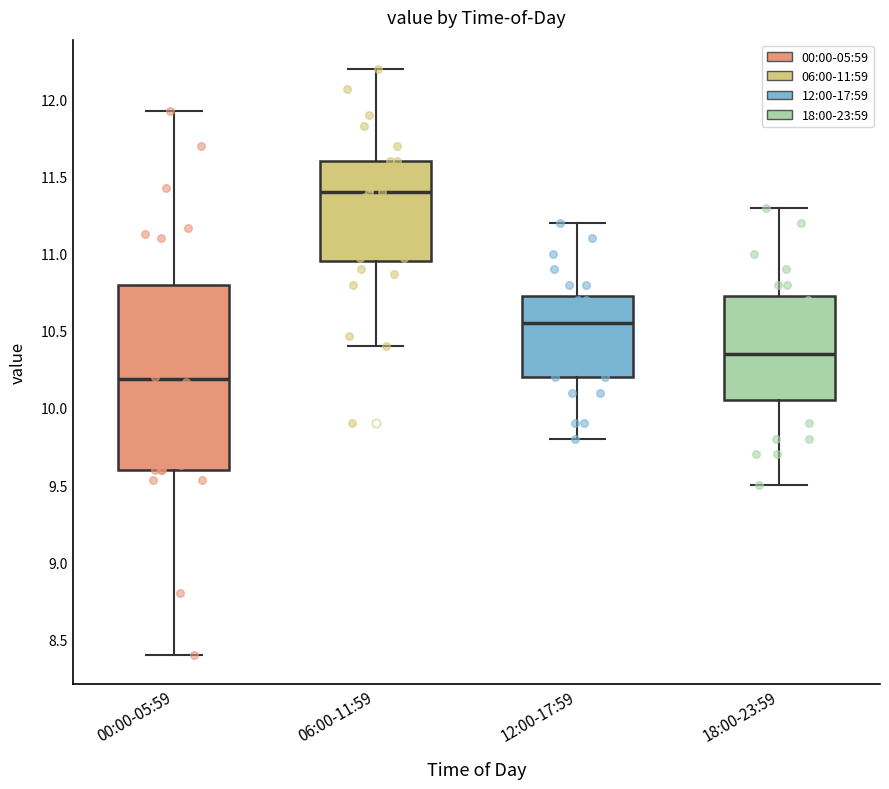

Reading left to right, transcribe this box plot: for each box, give where its median line is, the range the box spans, and where its two whiskers end, as read against the y-axis. The values are not printed on the chart, so give them approximately, as read against the axis.

00:00-05:59: median 10.20, box 9.60 to 10.80, whiskers 8.40 to 11.95
06:00-11:59: median 11.40, box 10.95 to 11.60, whiskers 10.40 to 12.20
12:00-17:59: median 10.55, box 10.20 to 10.75, whiskers 9.80 to 11.20
18:00-23:59: median 10.35, box 10.05 to 10.75, whiskers 9.50 to 11.30